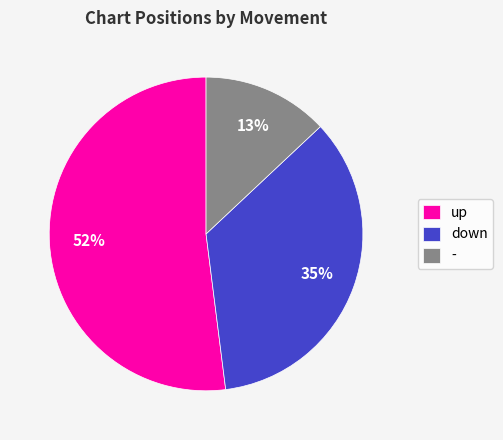

How many slices are in this pie chart?

3